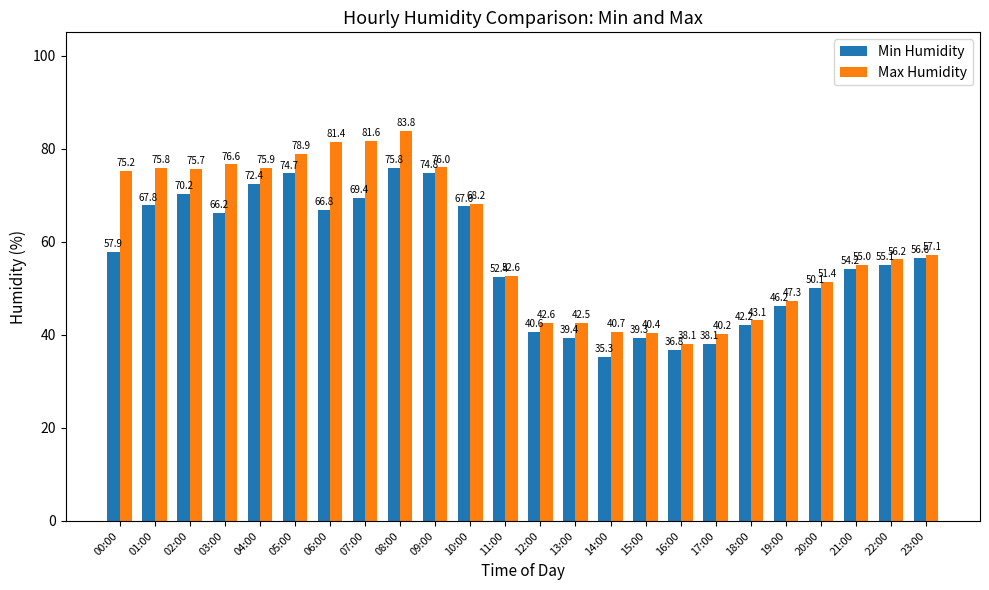

How many values in the Min Humidity series exceed 56?

12